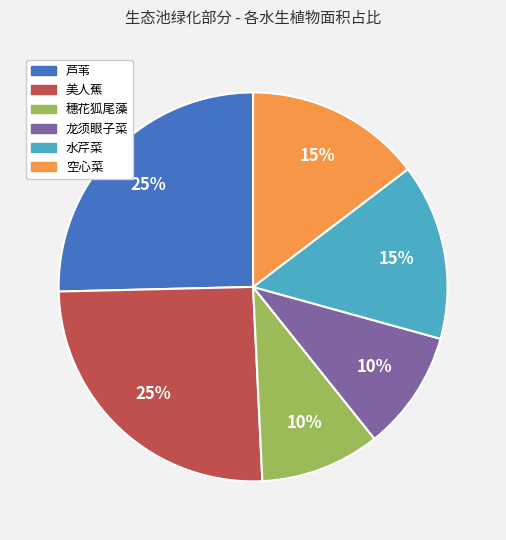

Between 龙须眼子菜 and 水芹菜, which is larger?

水芹菜